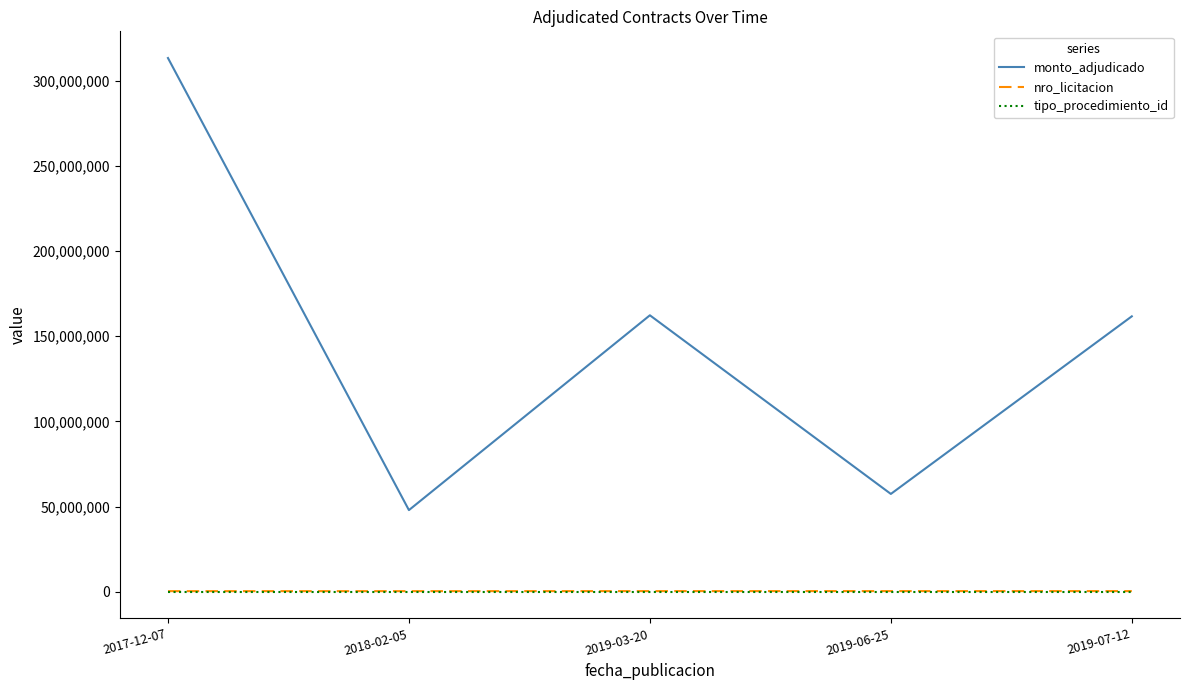

True or false: monto_adjudicado and tipo_procedimiento_id cross at least once.

False